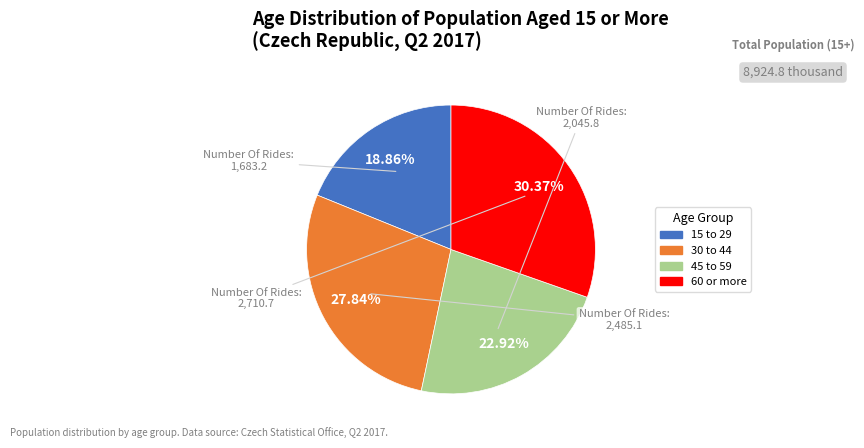

True or false: 15 to 29 accounts for 19% of the total.

True